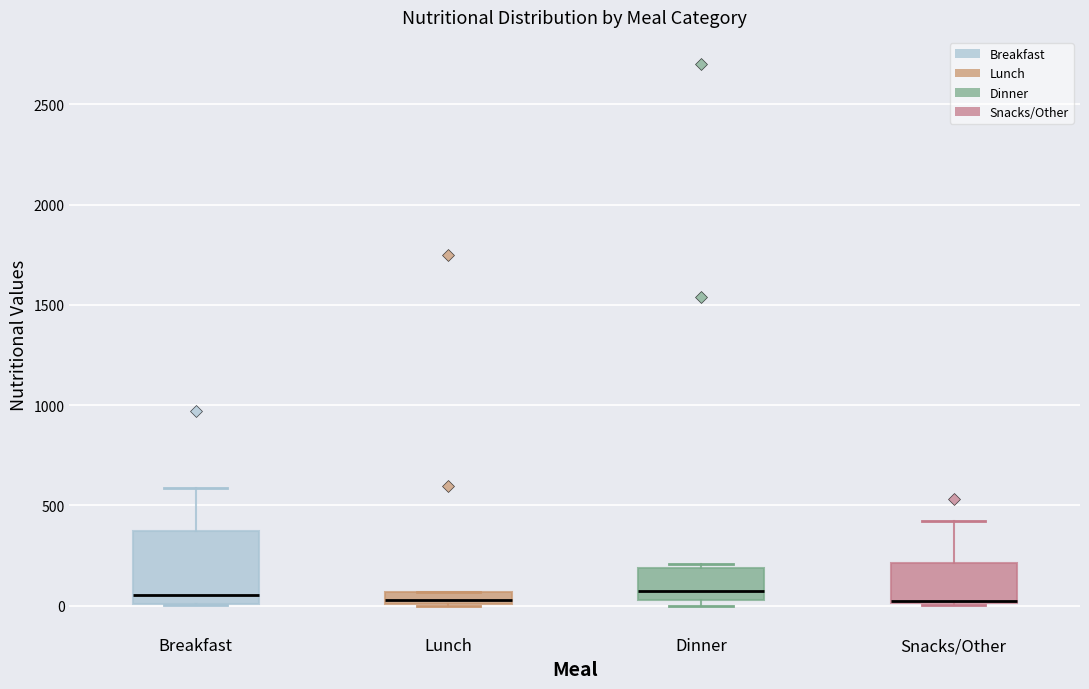

Where is the lower edge of the box for Lunch on the y-axis? The values are not printed on the chart, so give them approximately, as read against the axis.

0